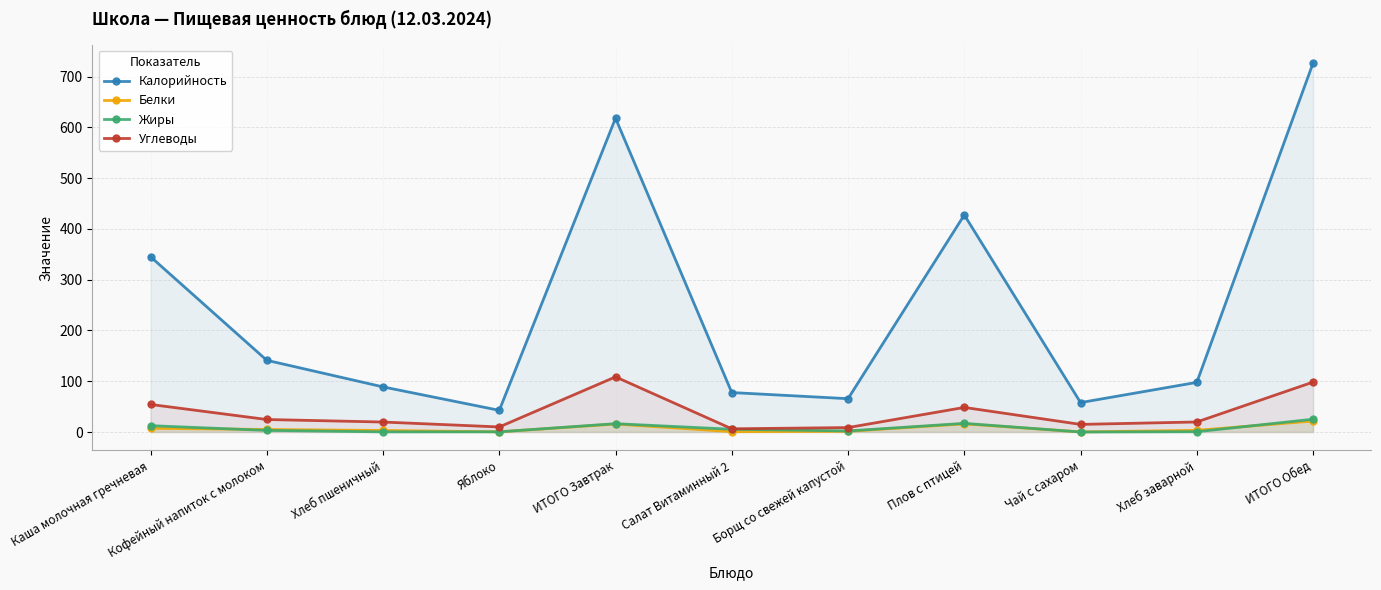

Where does the Калорийность series first go above 97?

Каша молочная гречневая